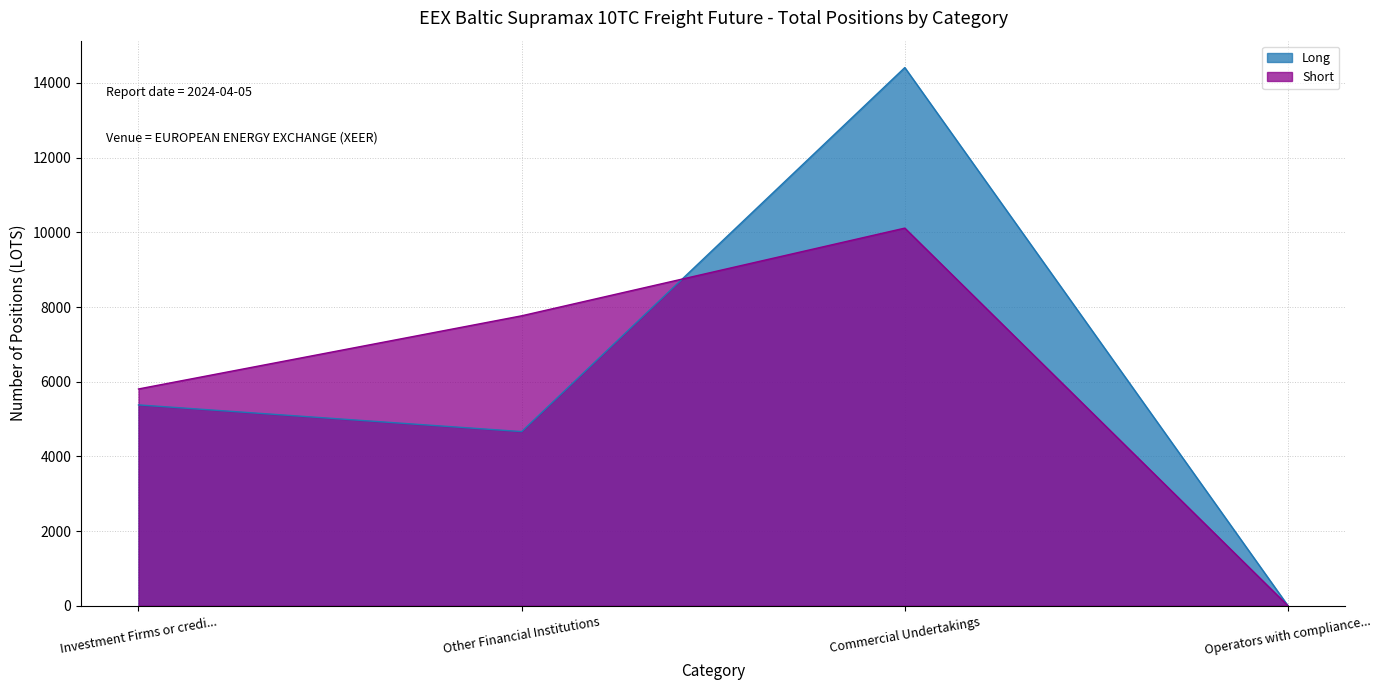

Between Investment Firms or credi... and Operators with compliance..., which series saw the biggest shift?

Short